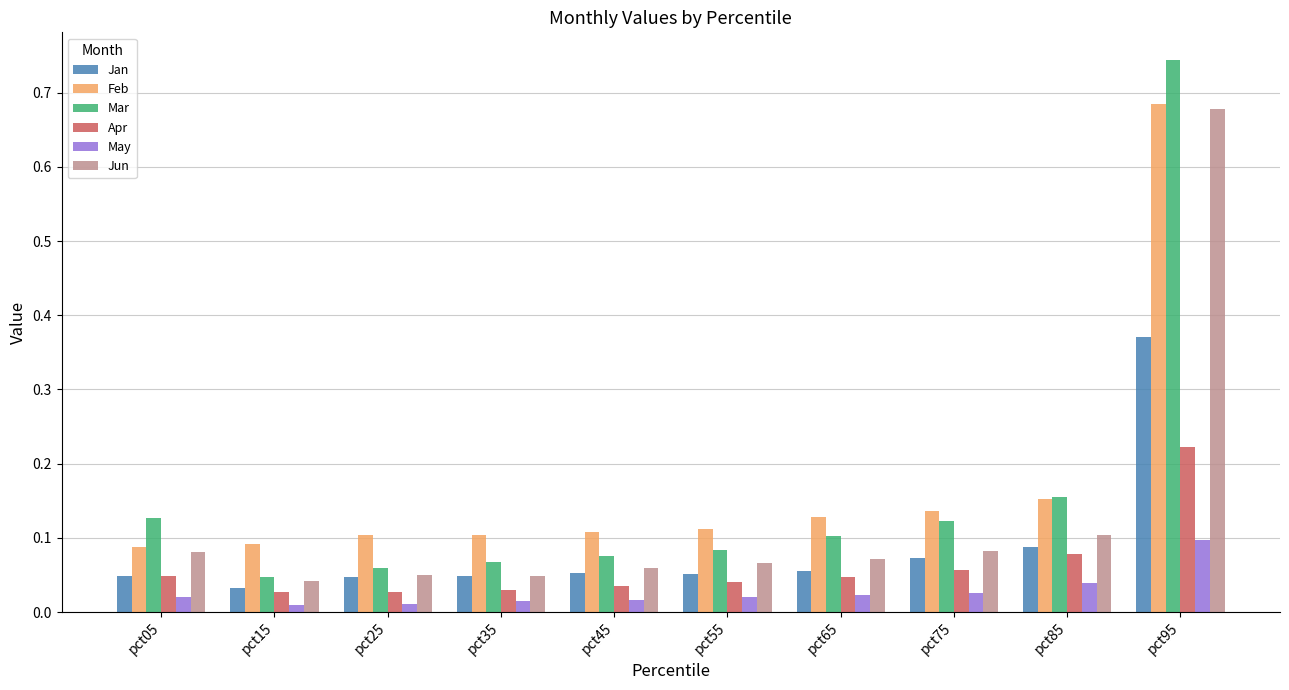

Which series has the largest range (max minus min)?

Mar